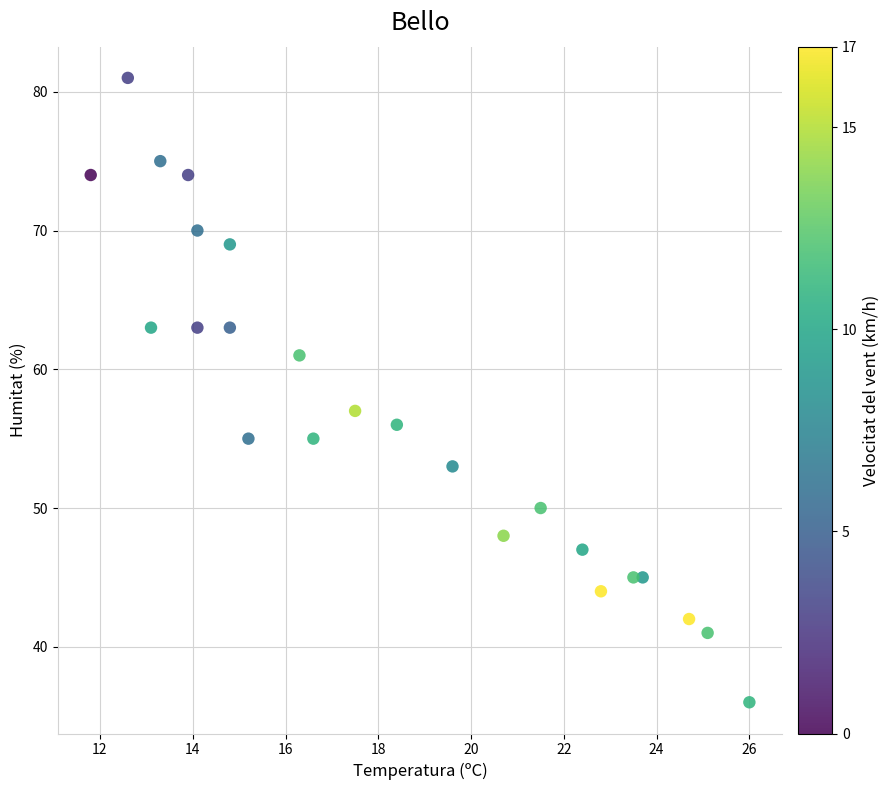

What is the range of Y values (max minus min)?

45